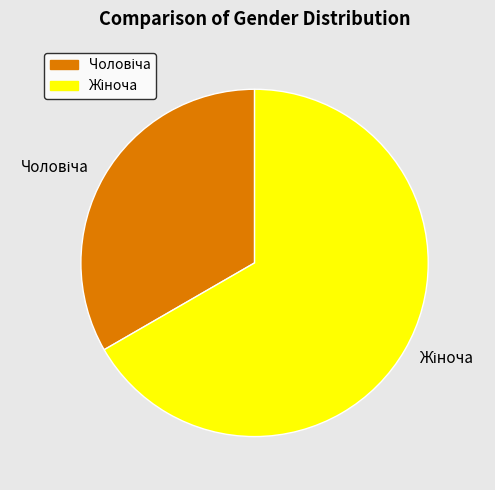

Is there any slice that represents more than half of the pie?

Yes